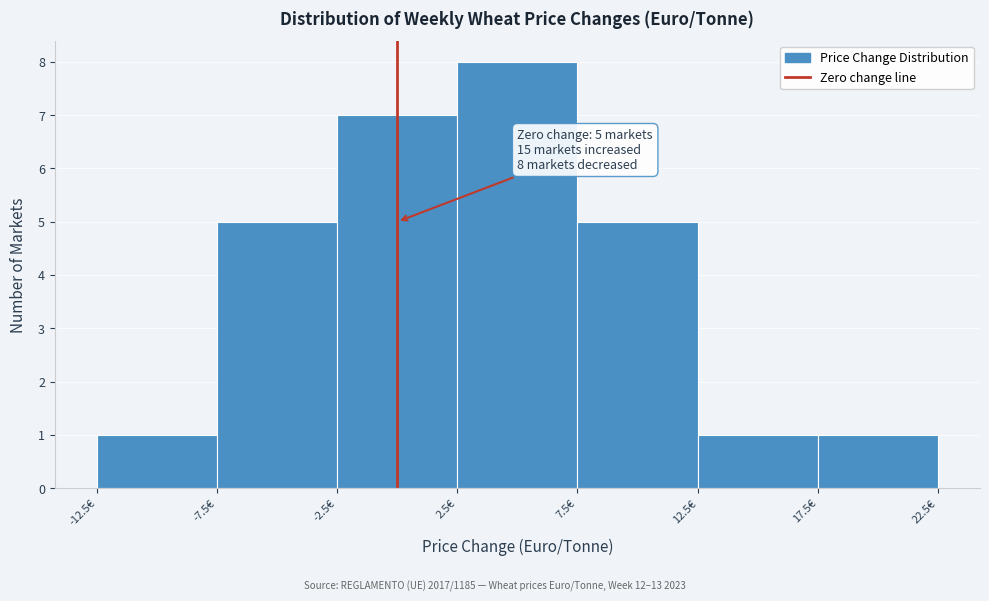

Over which range of the x-axis is the bar tallest?

2.5 to 7.5